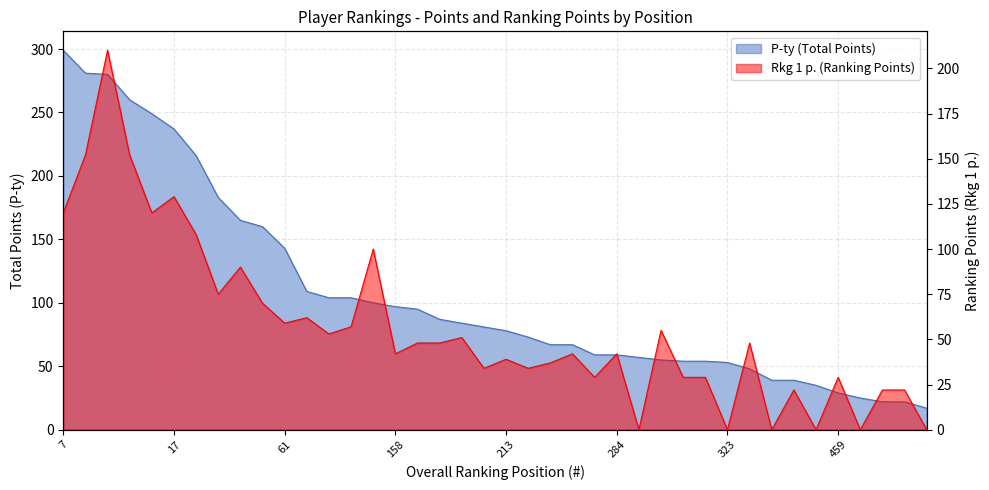

What is the total value across all series at 47?

230